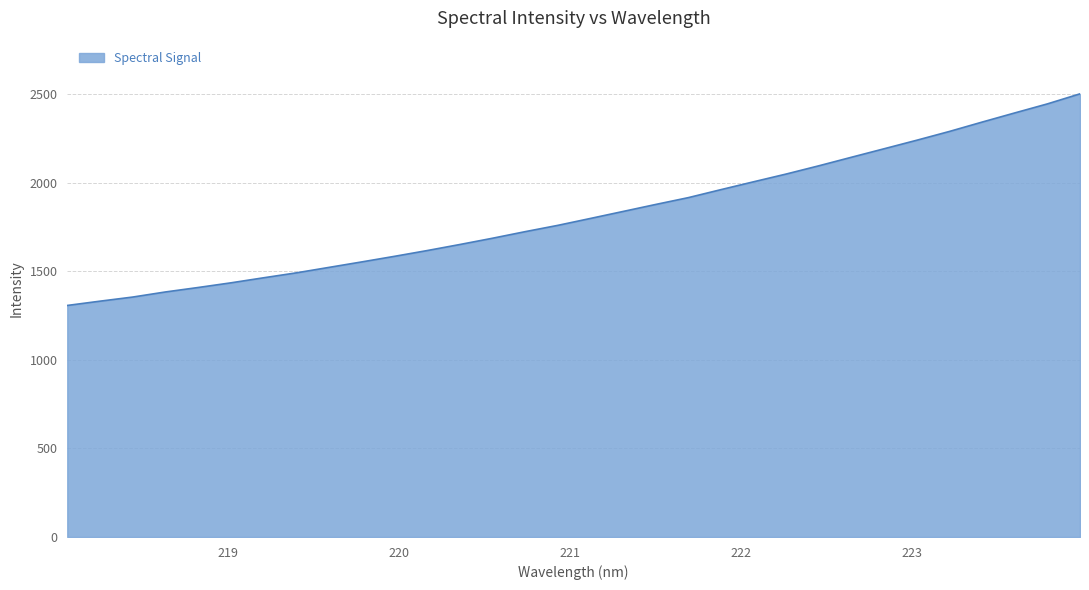

What is the minimum value shown in the chart?

1307.1